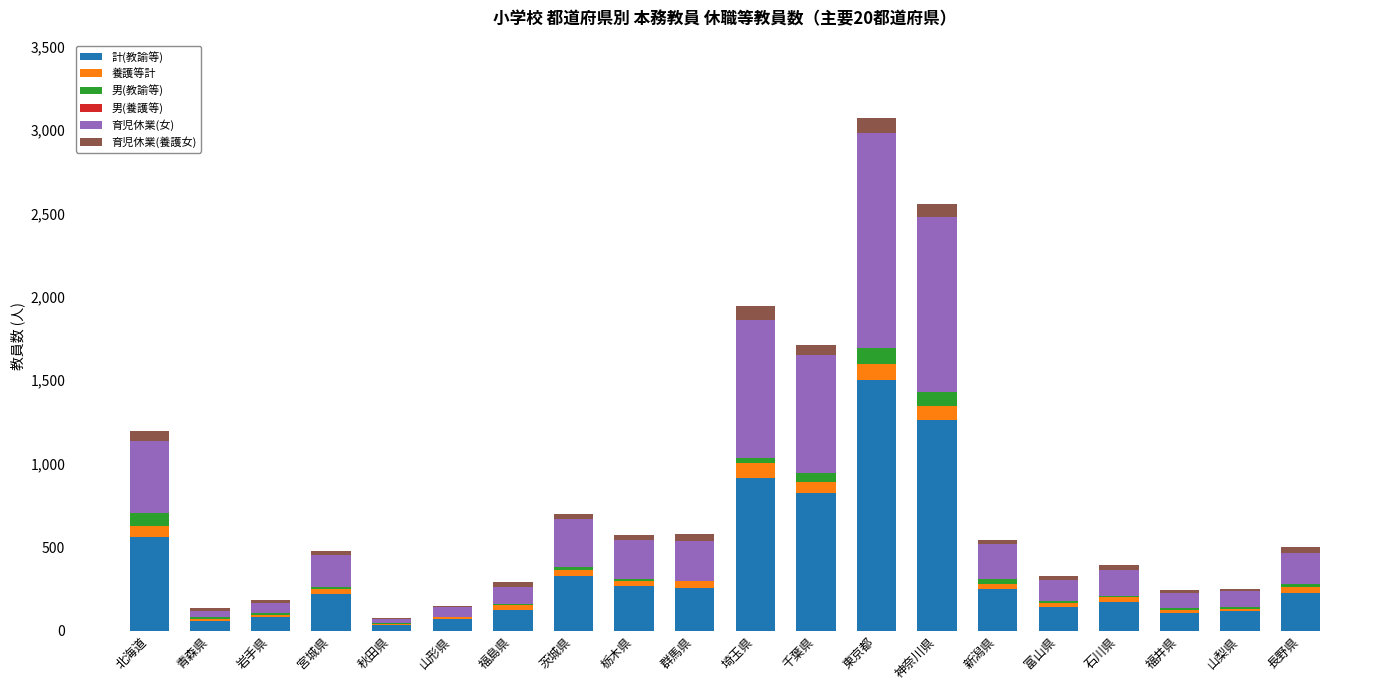

What is the sum of the 計(教諭等) values at 宮城県 and 神奈川県?

1483